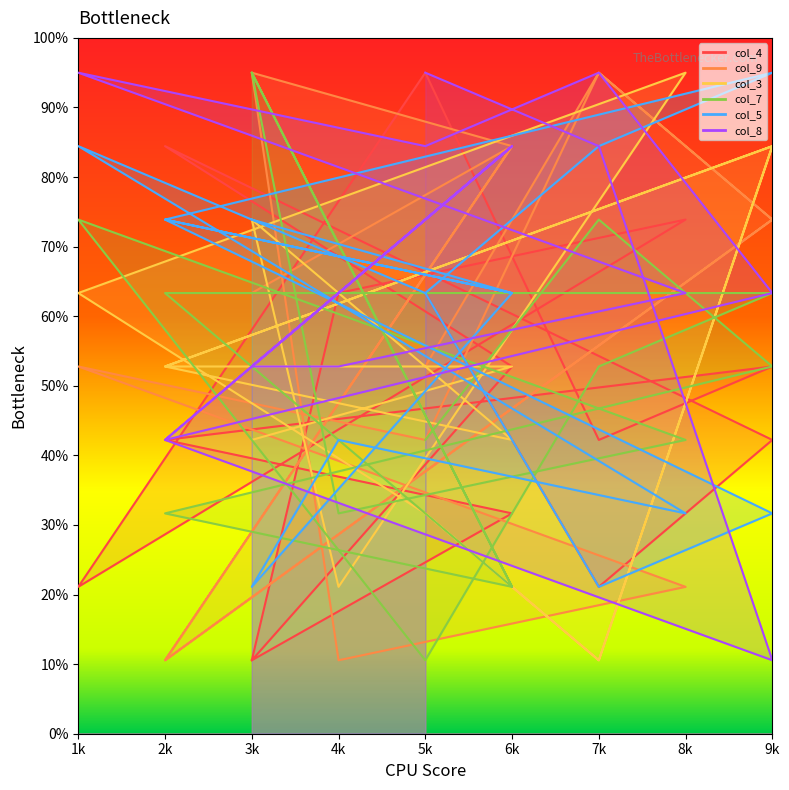

What is the difference between the maximum and second lowest values in the col_7 series?

7.4